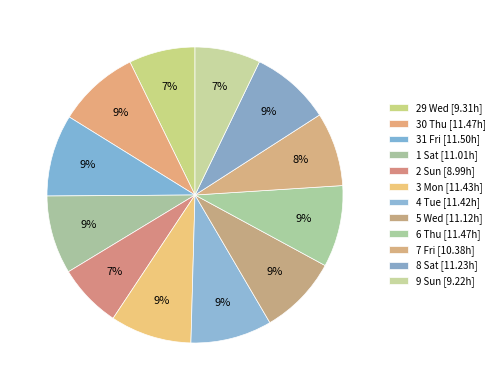

Between 5 Wed and 30 Thu, which is larger?

30 Thu